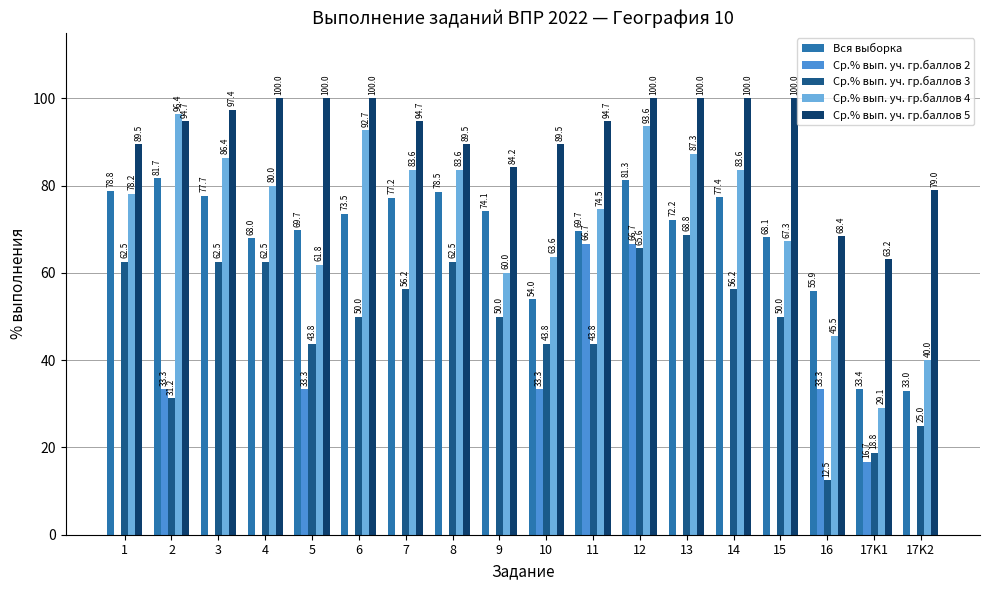

Which series changed the most between 9 and 12?

Ср.% вып. уч. гр.баллов 2